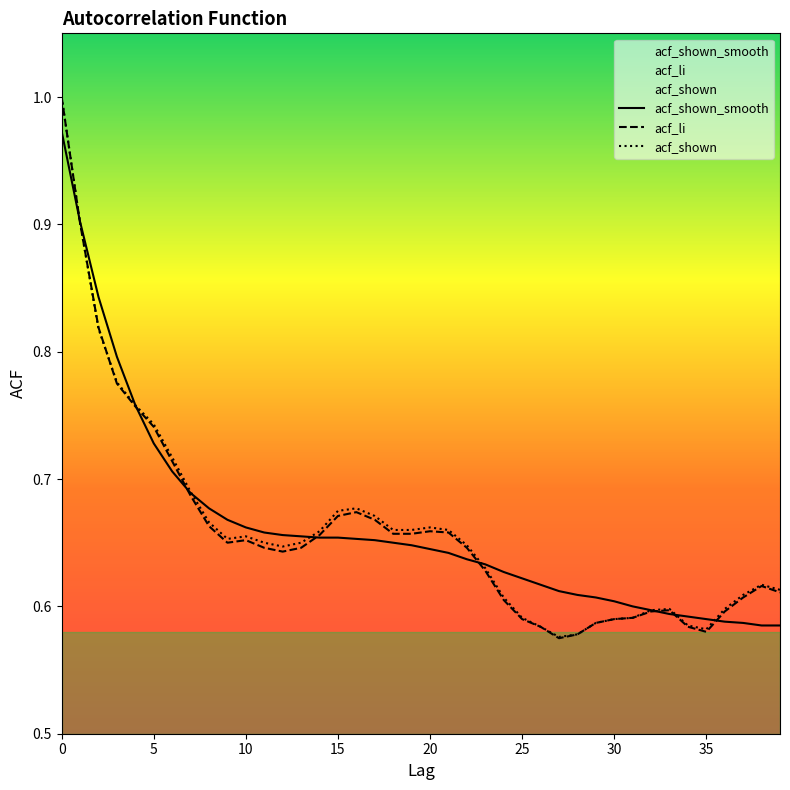

Which category has the lowest value in the acf_shown_smooth series?

38